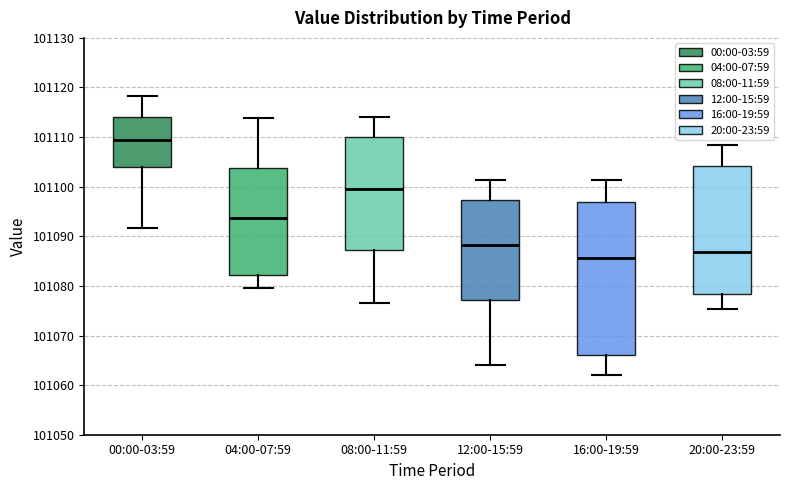

Reading left to right, transcribe this box plot: for each box, give where its median line is, the range the box spans, and where its two whiskers end, as read against the y-axis. The values are not printed on the chart, so give them approximately, as read against the axis.

00:00-03:59: median 101109, box 101104 to 101114, whiskers 101092 to 101118
04:00-07:59: median 101094, box 101082 to 101104, whiskers 101080 to 101114
08:00-11:59: median 101100, box 101087 to 101110, whiskers 101077 to 101114
12:00-15:59: median 101088, box 101077 to 101097, whiskers 101064 to 101101
16:00-19:59: median 101086, box 101066 to 101097, whiskers 101062 to 101101
20:00-23:59: median 101087, box 101078 to 101104, whiskers 101075 to 101109